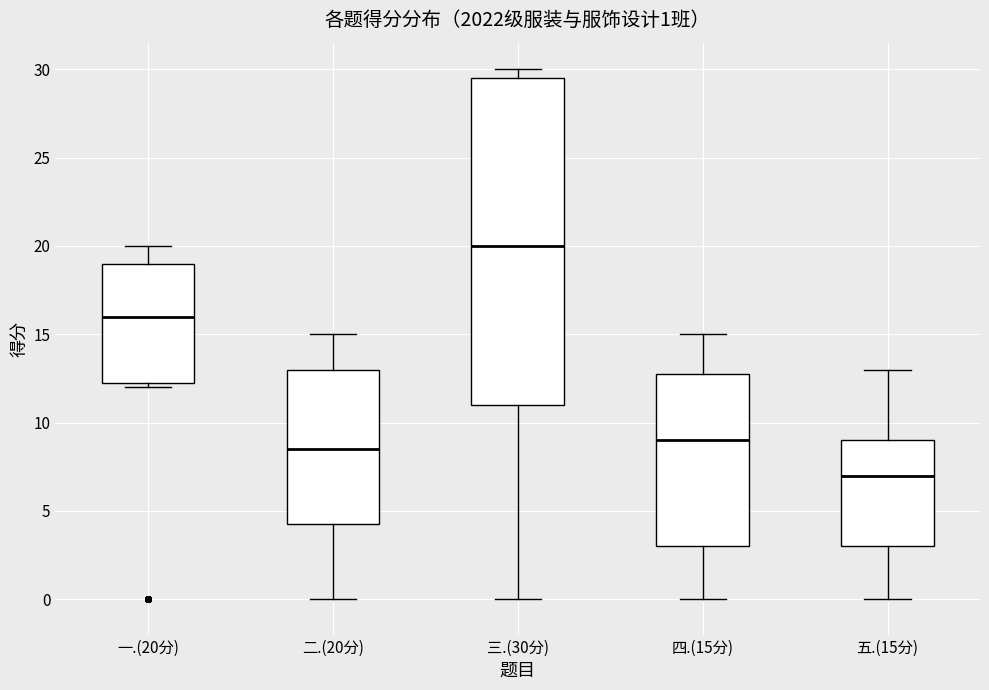

Which box has the highest median line?

三.(30分)